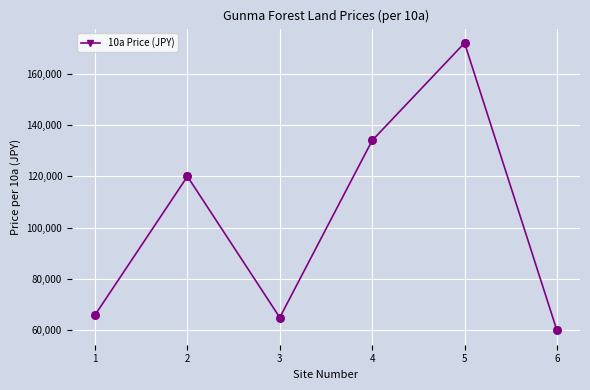

What is the change in value from 4 to 5?

+38000